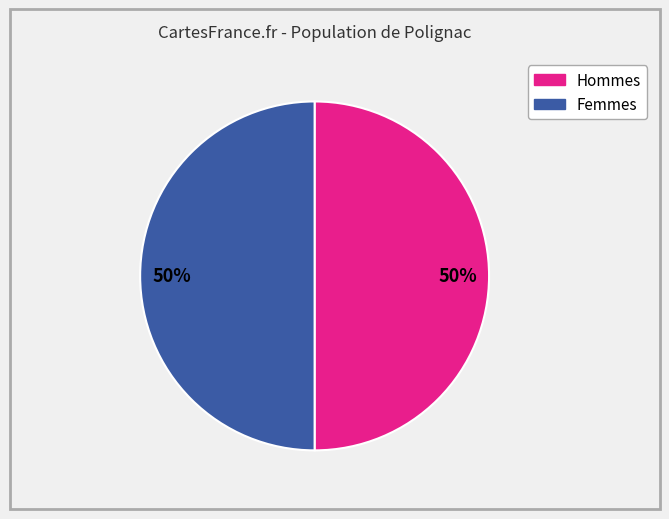

To the nearest percent, what is the difference between the largest and smallest slice percentages?

0%